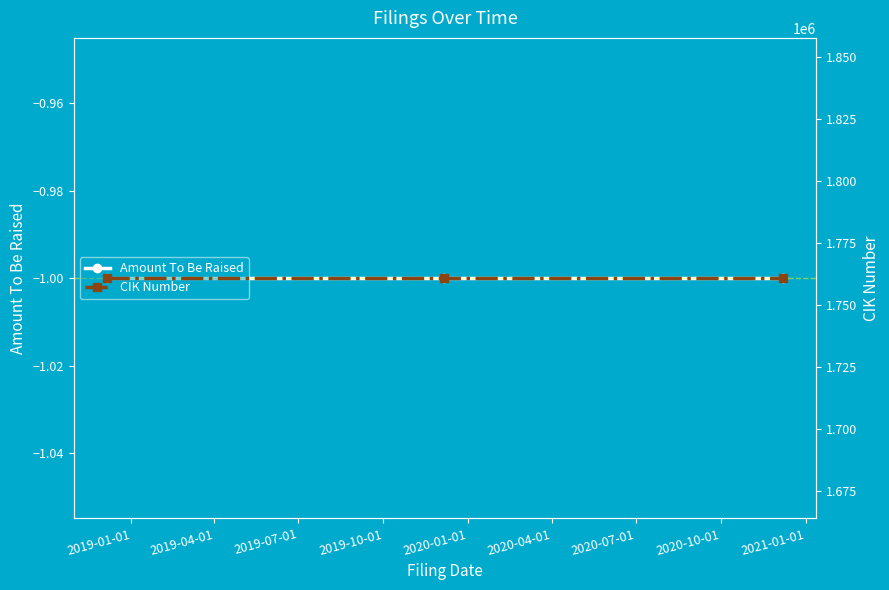

Which has a higher value, 2019-04-01 or 2019-01-01?

2019-04-01